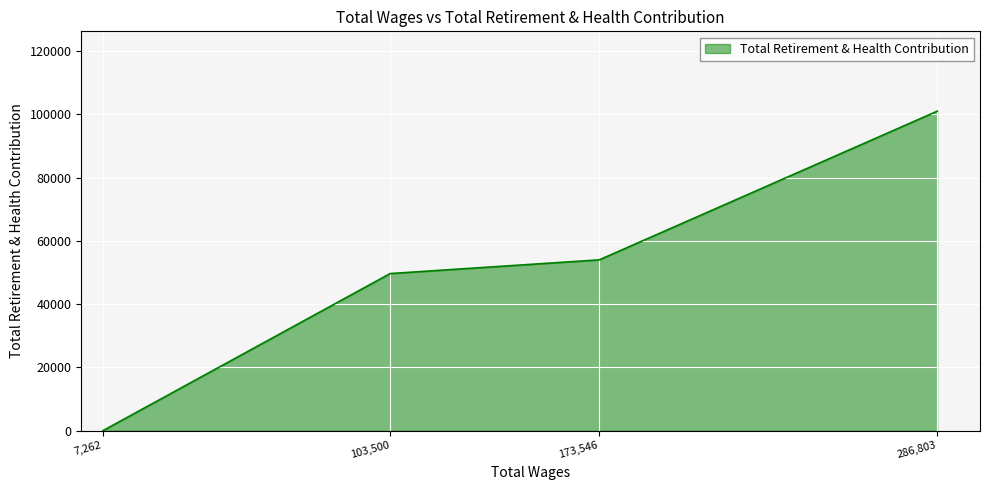

Is it true that the value at 286,803 is 179636?

False